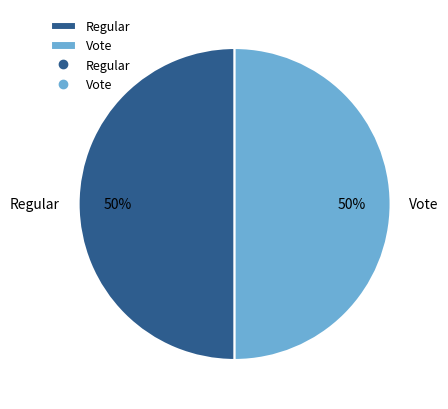

Do Vote and Regular together represent more than half of the pie?

Yes